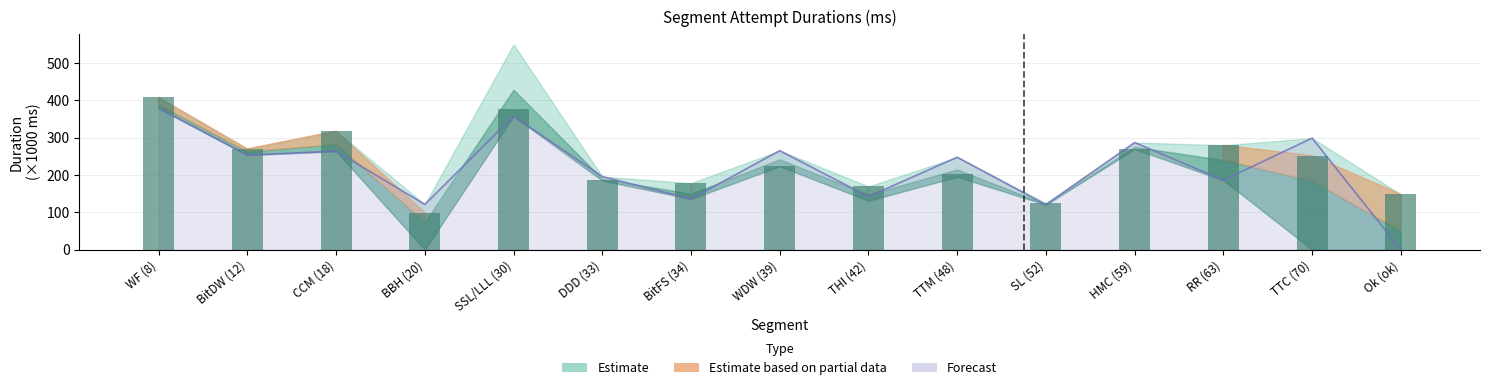

What is the smallest value displayed?

99.5